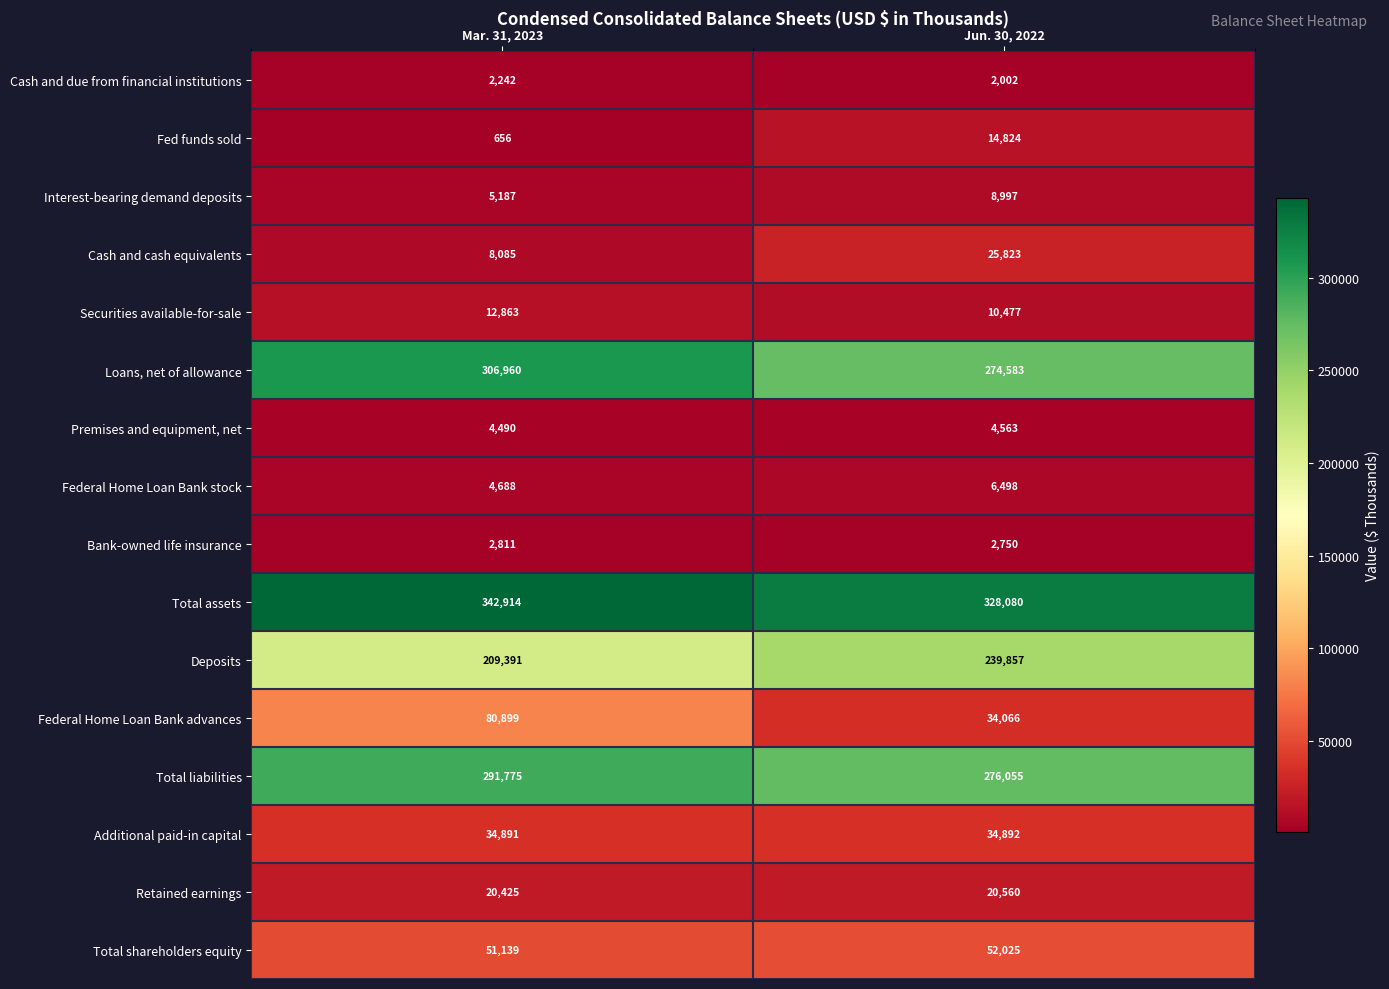

What is the difference between the highest and lowest values at Mar. 31, 2023?

342258